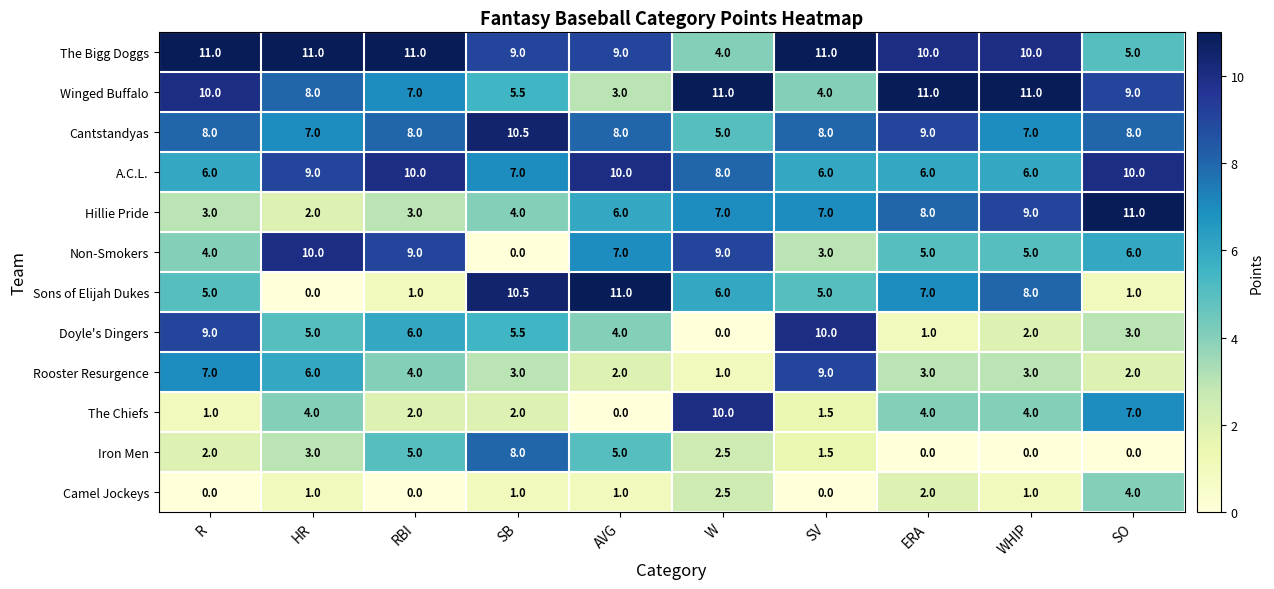

Rank the series at ERA from lowest to highest value.

Iron Men, Doyle's Dingers, Camel Jockeys, Rooster Resurgence, The Chiefs, Non-Smokers, A.C.L., Sons of Elijah Dukes, Hillie Pride, Cantstandyas, The Bigg Doggs, Winged Buffalo